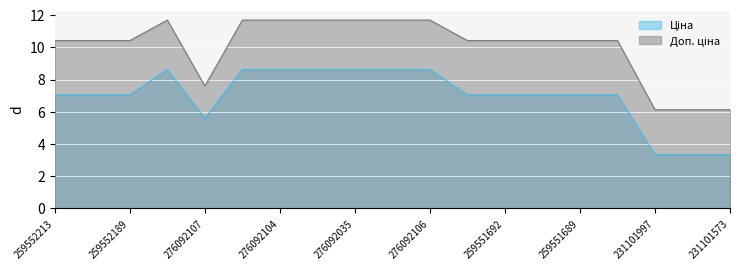

At which category is the sum across all series the highest?

276092108